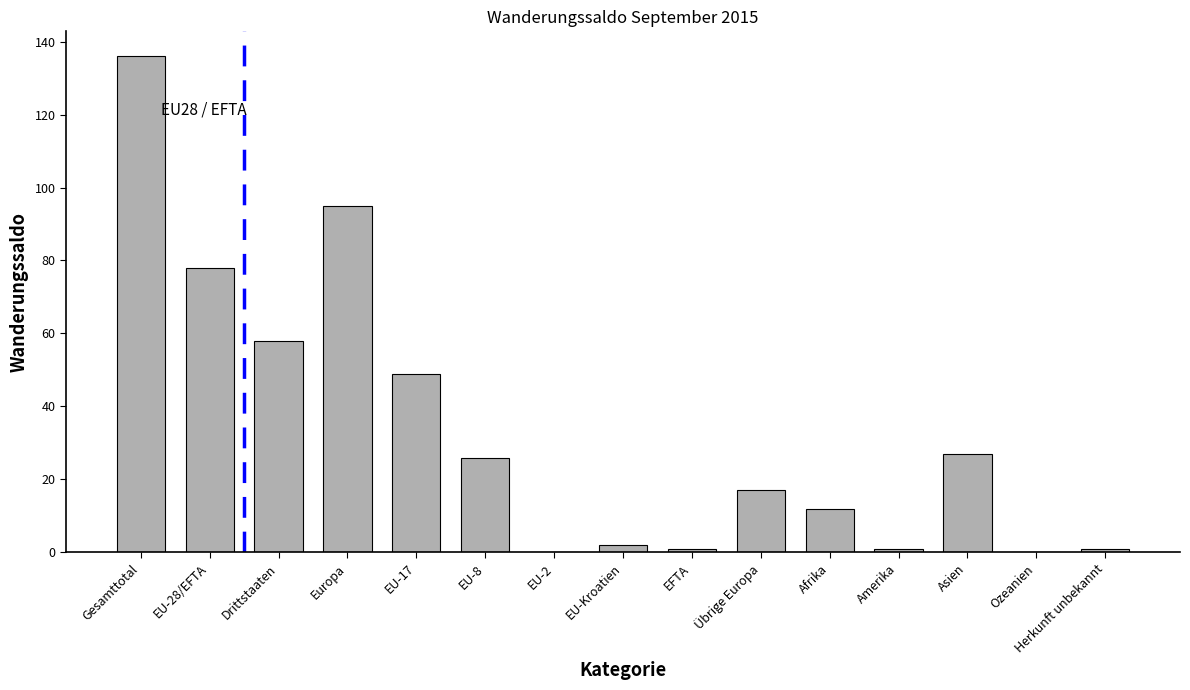

Read the value at Asien, to the nearest 50.

50